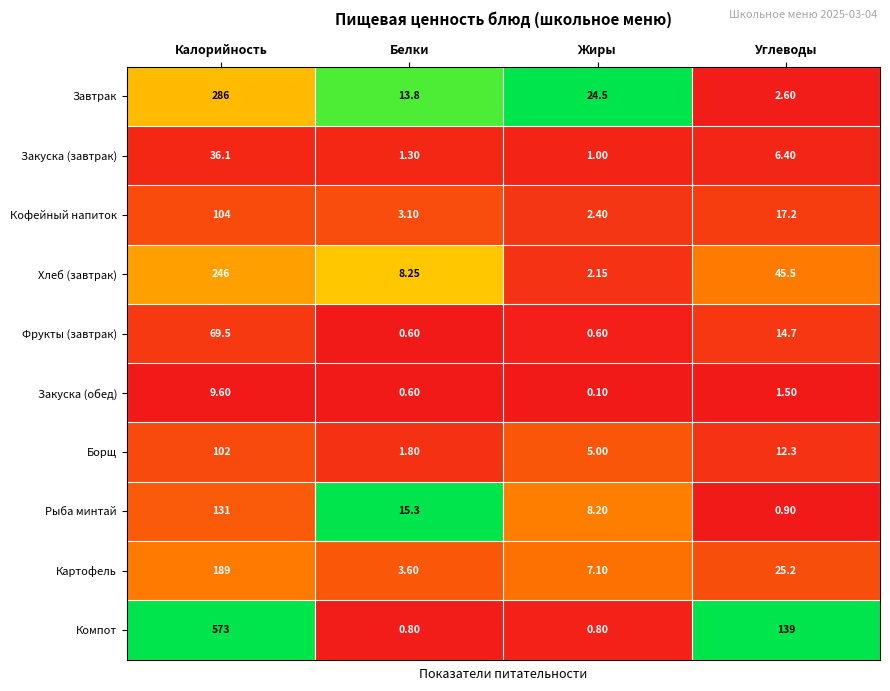

List the series in order of their peak value, lowest first.

Закуска (обед), Закуска (завтрак), Фрукты (завтрак), Борщ, Кофейный напиток, Рыба минтай, Картофель, Хлеб (завтрак), Завтрак, Компот